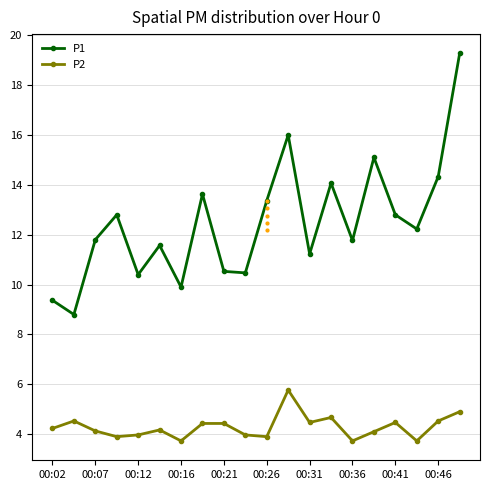

How many values in the P1 series exceed 12?

10